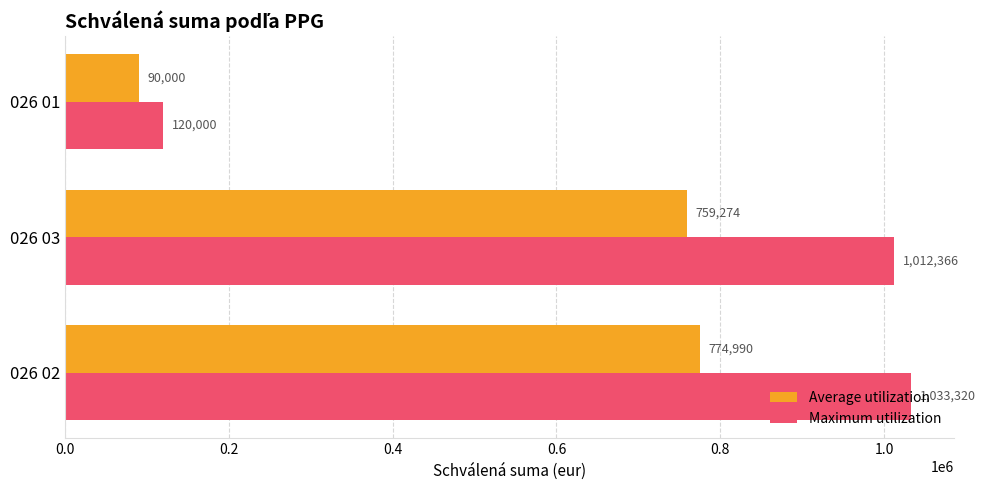

How many categories are shown in the chart?

3